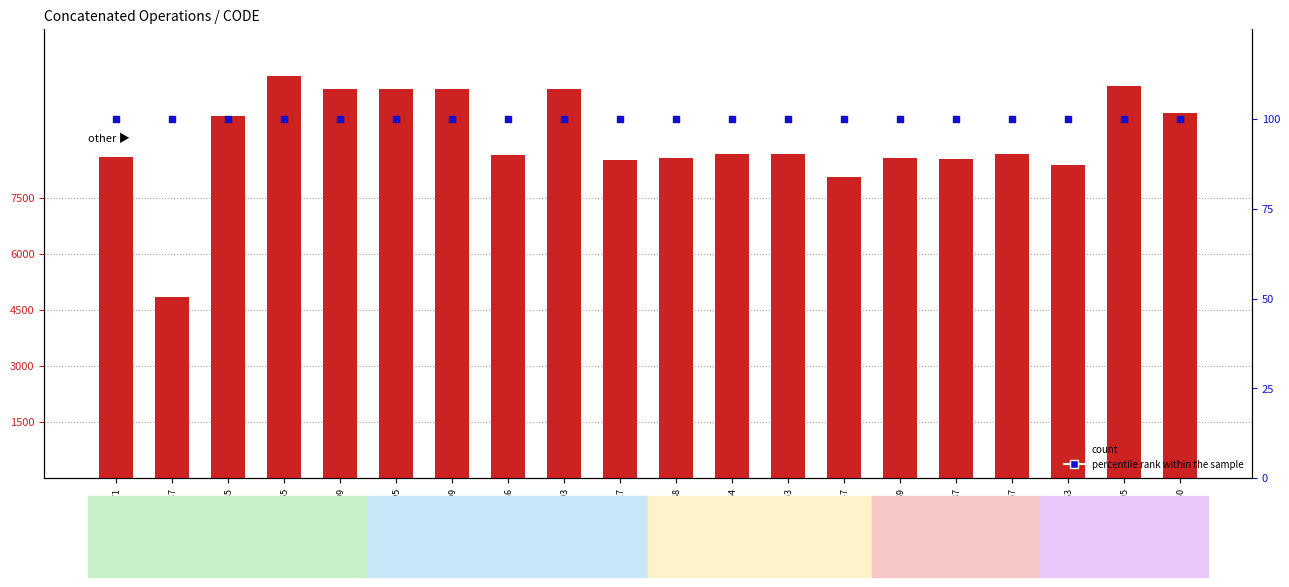

Which series has the largest Y range (max minus min)?

count